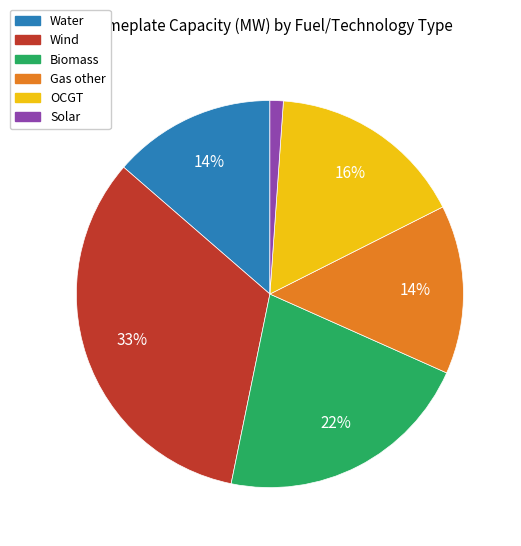

To the nearest percent, what portion does Biomass represent?

22%